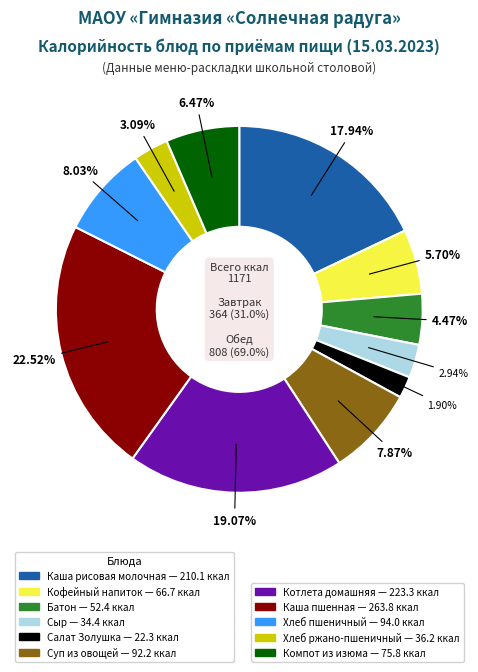

Is Батон the majority of the pie?

No